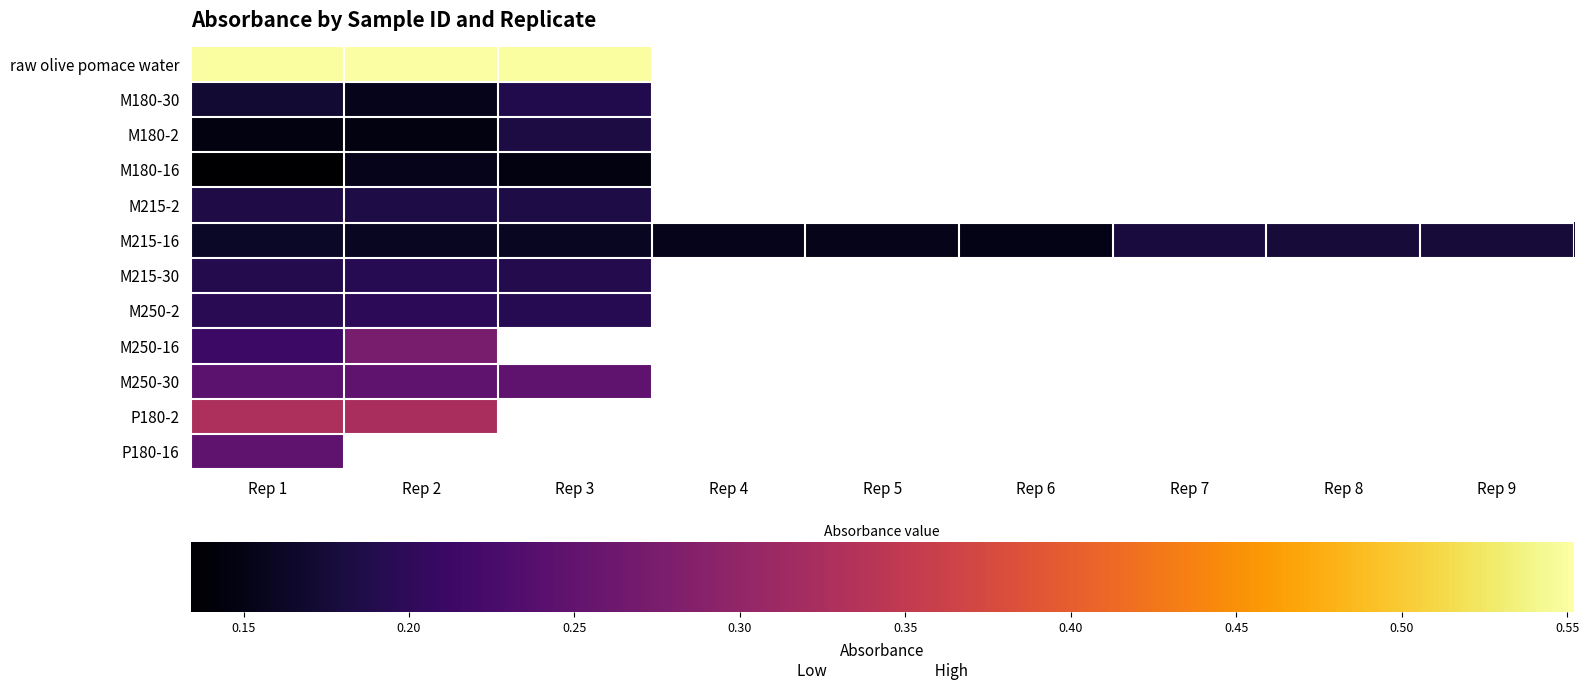

Which category has the highest value across all series?

Rep 2